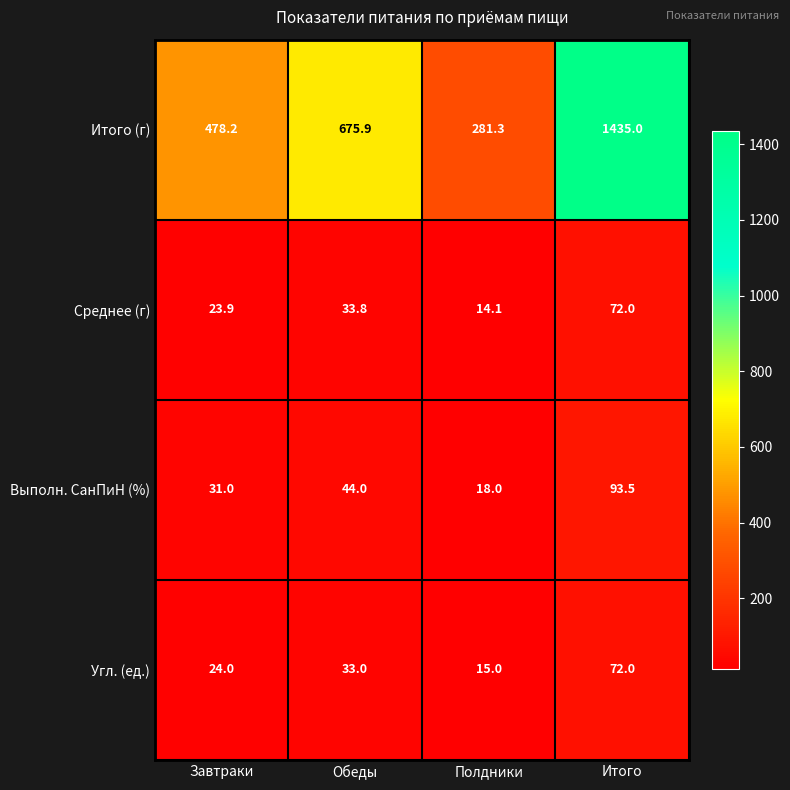

Reading left to right, transcribe all the data shown in this chart.

Итого (г): 478.2	675.9	281.3	1435.0
Среднее (г): 23.9	33.8	14.1	72.0
Выполн. СанПиН (%): 31.0	44.0	18.0	93.5
Угл. (ед.): 24.0	33.0	15.0	72.0